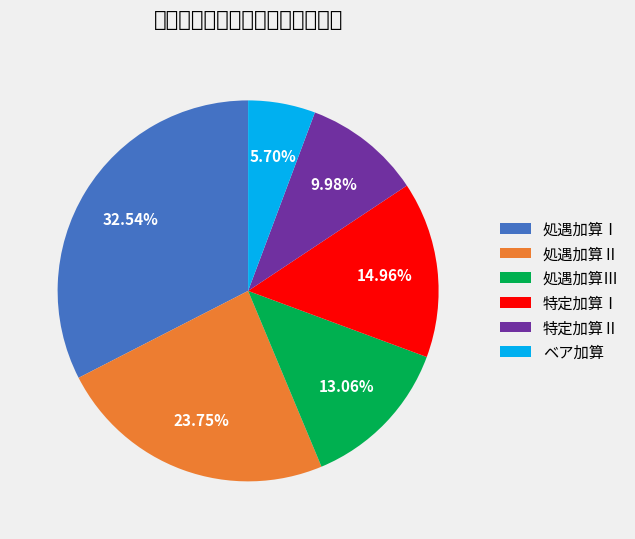

Which category has the smallest portion of the pie?

ベア加算